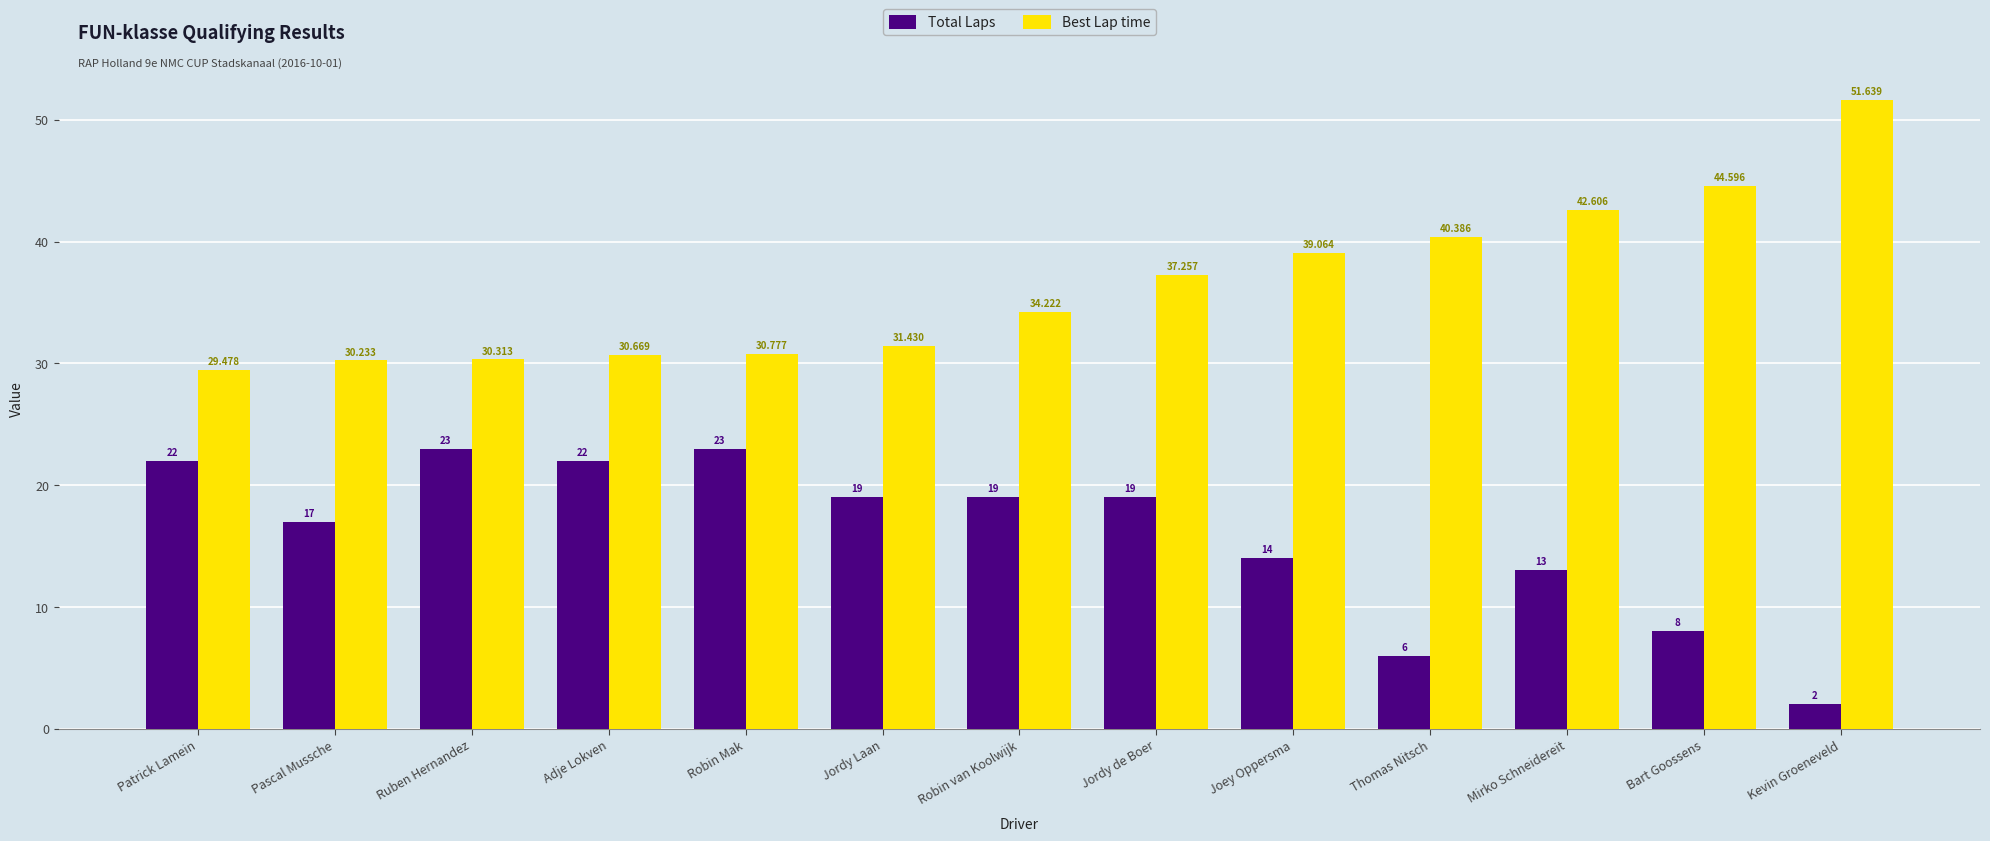

At which category is the sum across all series the highest?

Jordy de Boer